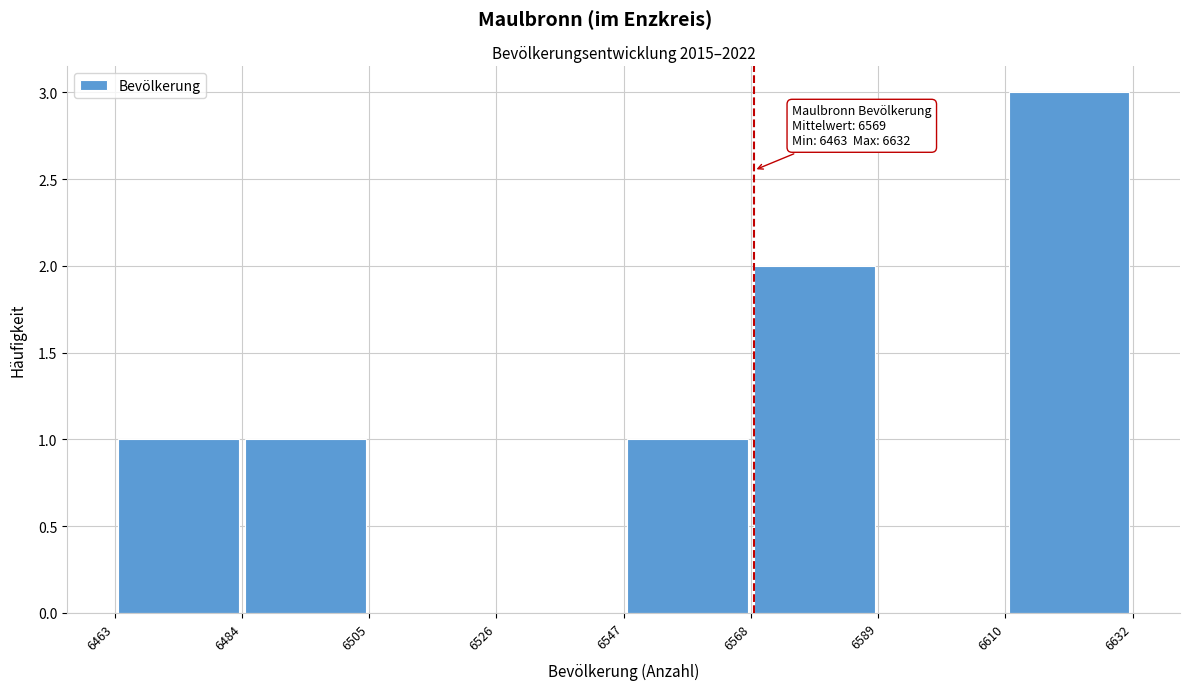

Over which range of the x-axis is the bar tallest?

6610 to 6632